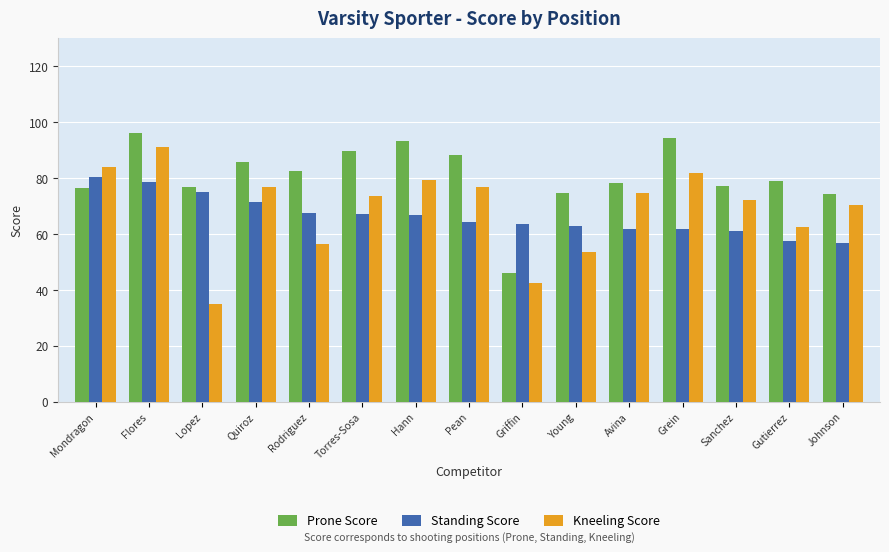

At which category does the chart reach its minimum across all series?

Lopez